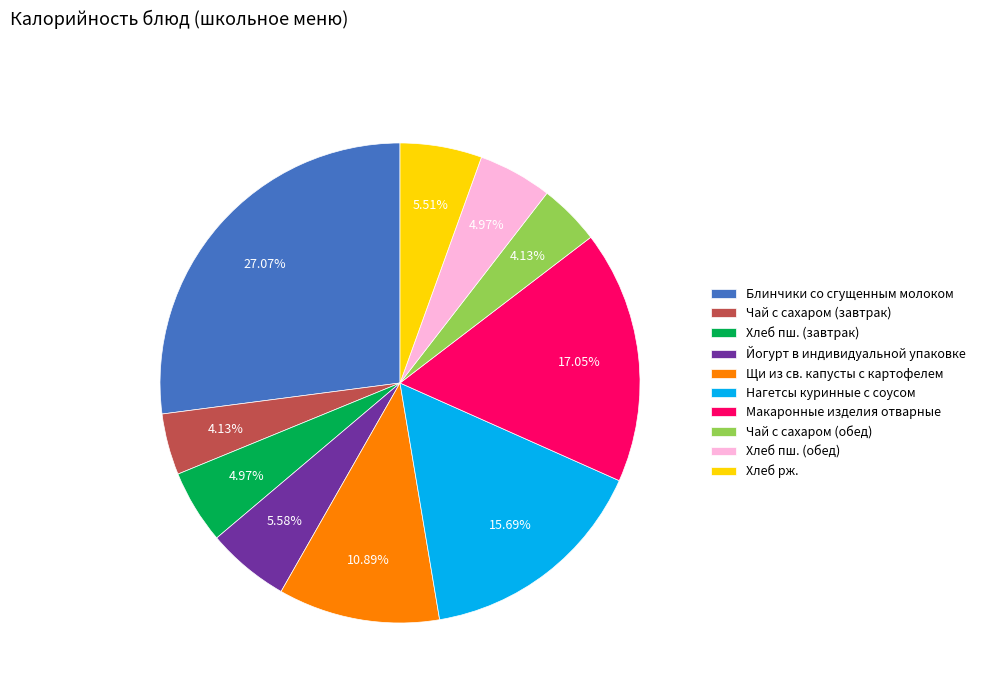

What percentage is the Хлеб пш. (завтрак) slice, to the nearest percent?

5%